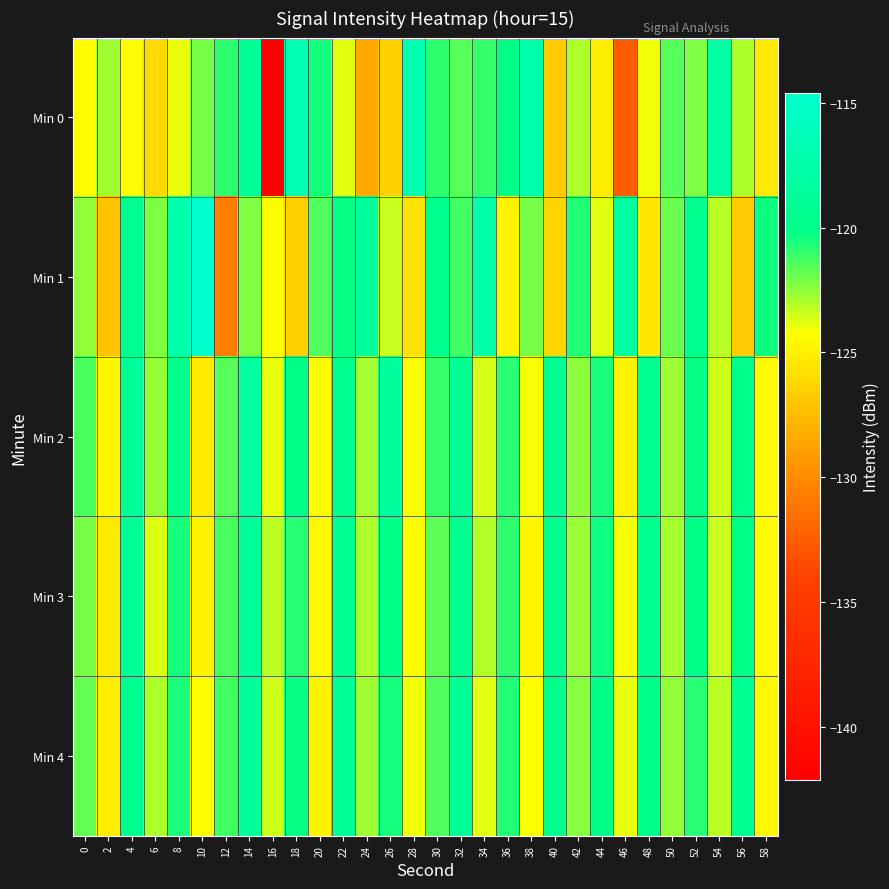

Which category has the lowest value across all series?

16